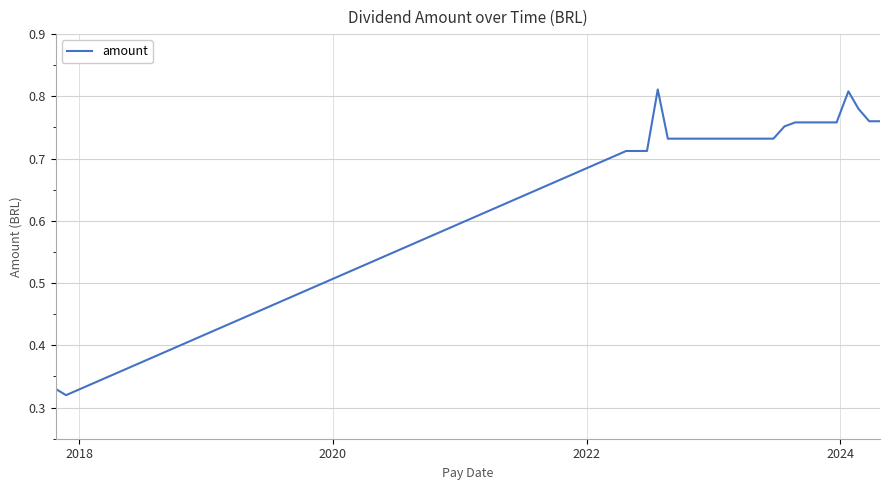

Does the chart have visible grid lines?

Yes